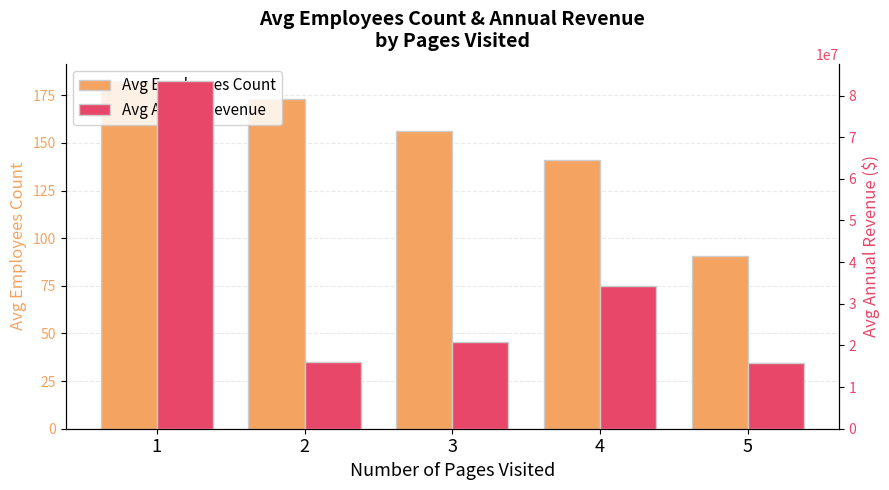

What are all the series names shown in the legend?

Avg Employees Count, Avg Annual Revenue